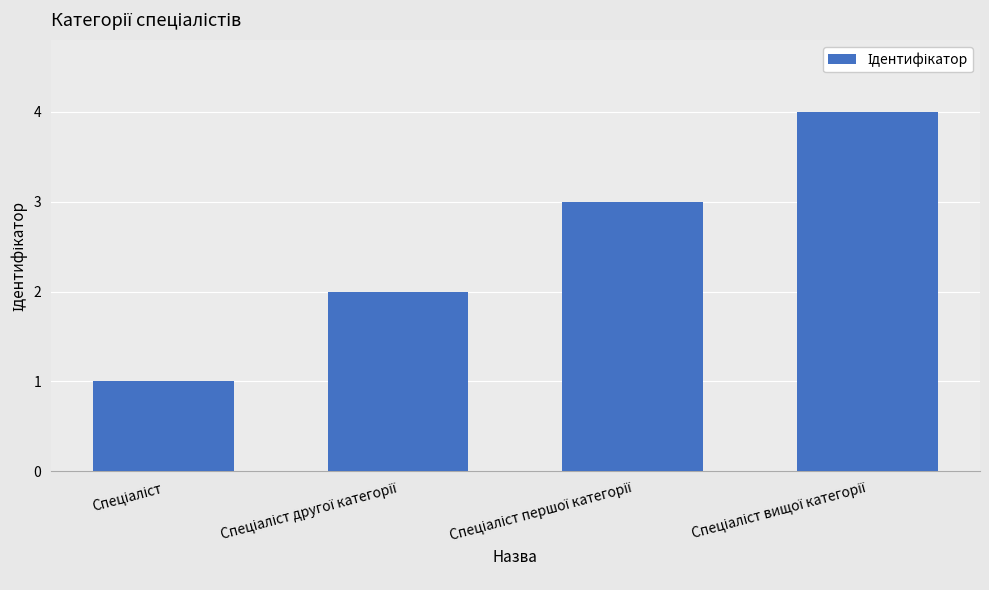

What is the maximum value shown in the chart?

4